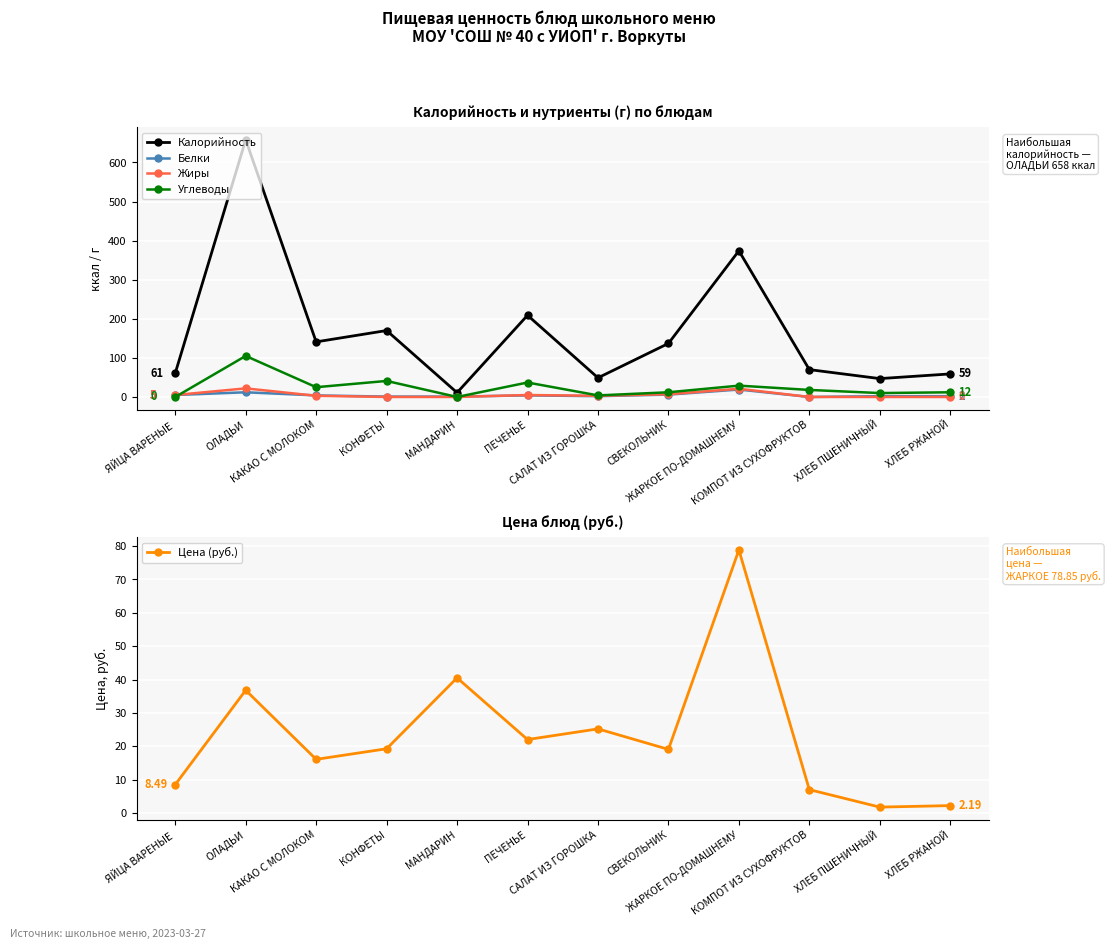

Where is the first local maximum for Белки?

ОЛАДЬИ